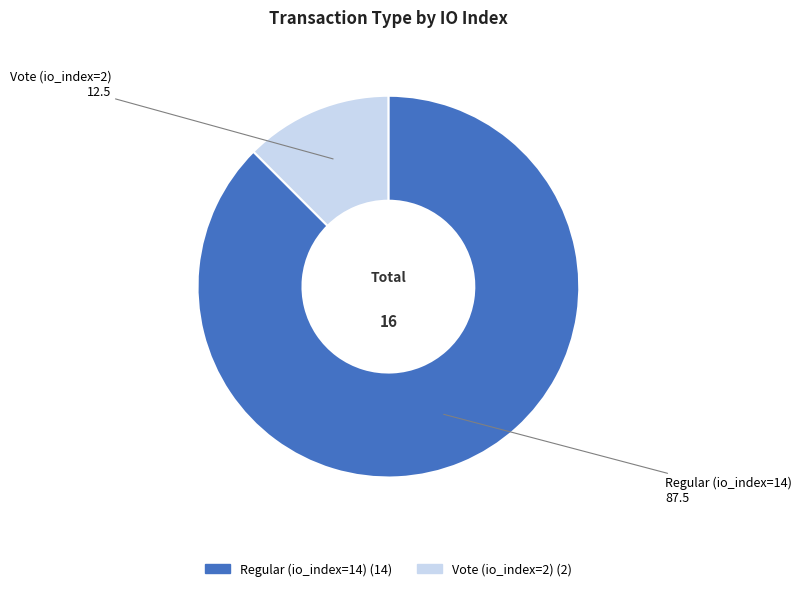

Which slice represents more than half of the pie?

Regular (io_index=14)